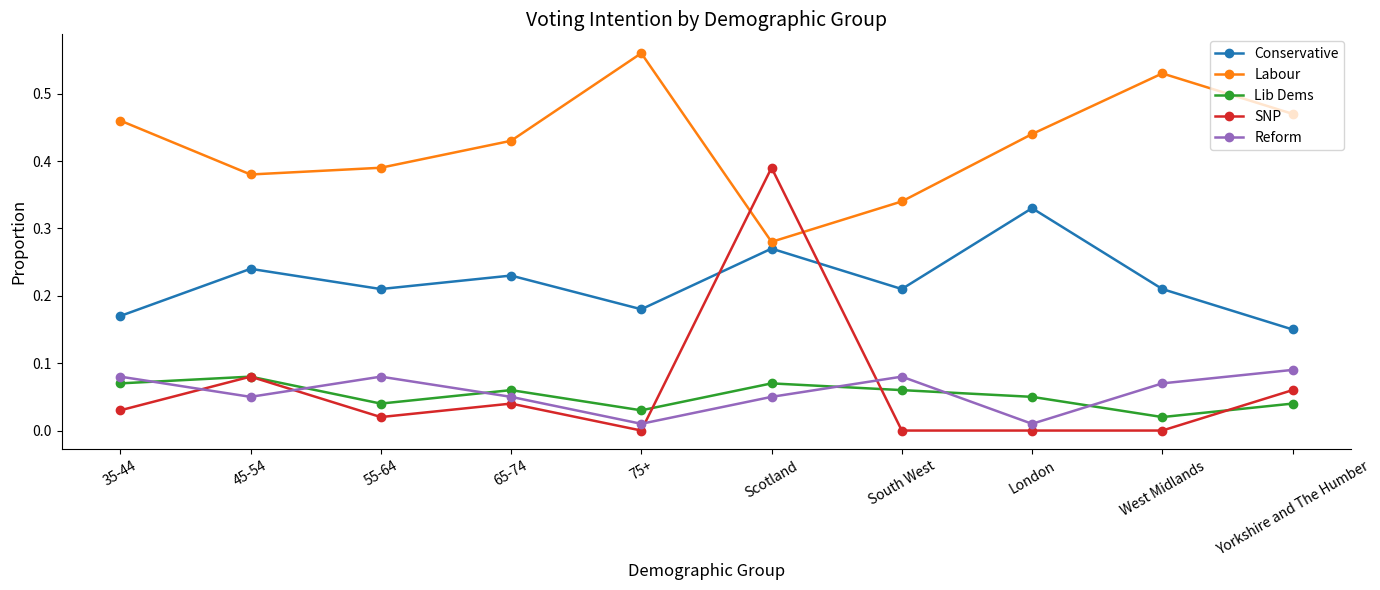

How many distinct data groups are displayed?

5